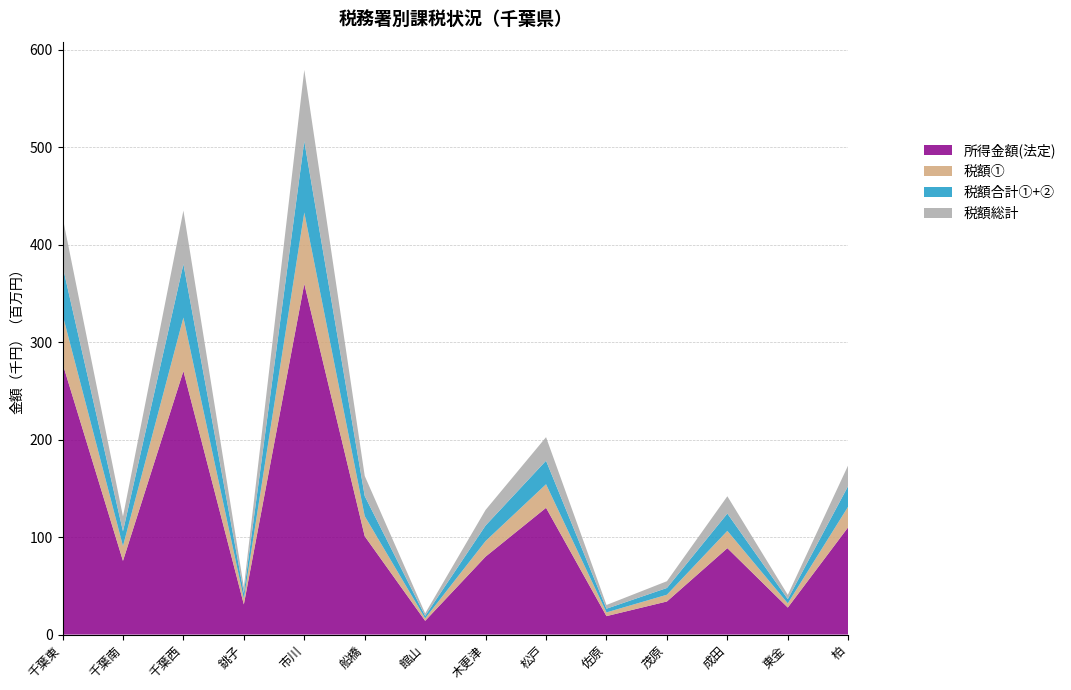

Reading right to left, list all the values displayed in this chart.

所得金額(法定): 柏=110241417	東金=27718069	成田=88694483	茂原=33962592	佐原=18935168	松戸=130099730	木更津=80009841	館山=14091463	船橋=100918823	市川=359939741	銚子=30951302	千葉西=270403689	千葉南=75634763	千葉東=278353406
税額①: 柏=21214841	東金=4336623	成田=17751010	茂原=6933123	佐原=3808221	松戸=24170735	木更津=15983313	館山=2544737	船橋=20626174	市川=73190985	銚子=5880787	千葉西=54903749	千葉南=15186150	千葉東=50091231
税額合計①+②: 柏=21203779	東金=4335513	成田=17746159	茂原=6931576	佐原=3807426	松戸=24155621	木更津=15975706	館山=2544039	船橋=20612242	市川=73179921	銚子=5864859	千葉西=54895971	千葉南=15181784	千葉東=50071267
税額総計: 柏=21214841	東金=4336623	成田=17751010	茂原=6933123	佐原=3808221	松戸=24170735	木更津=15983313	館山=2544737	船橋=20626174	市川=73190985	銚子=5880787	千葉西=54903749	千葉南=15186150	千葉東=50091231